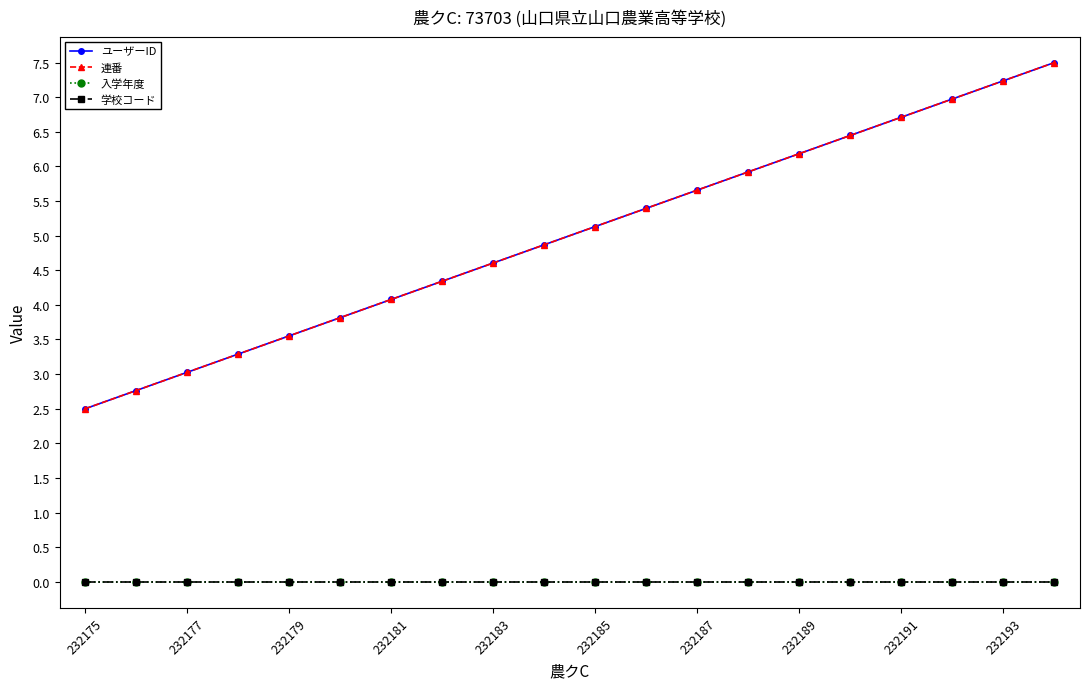

Does the chart have visible grid lines?

No